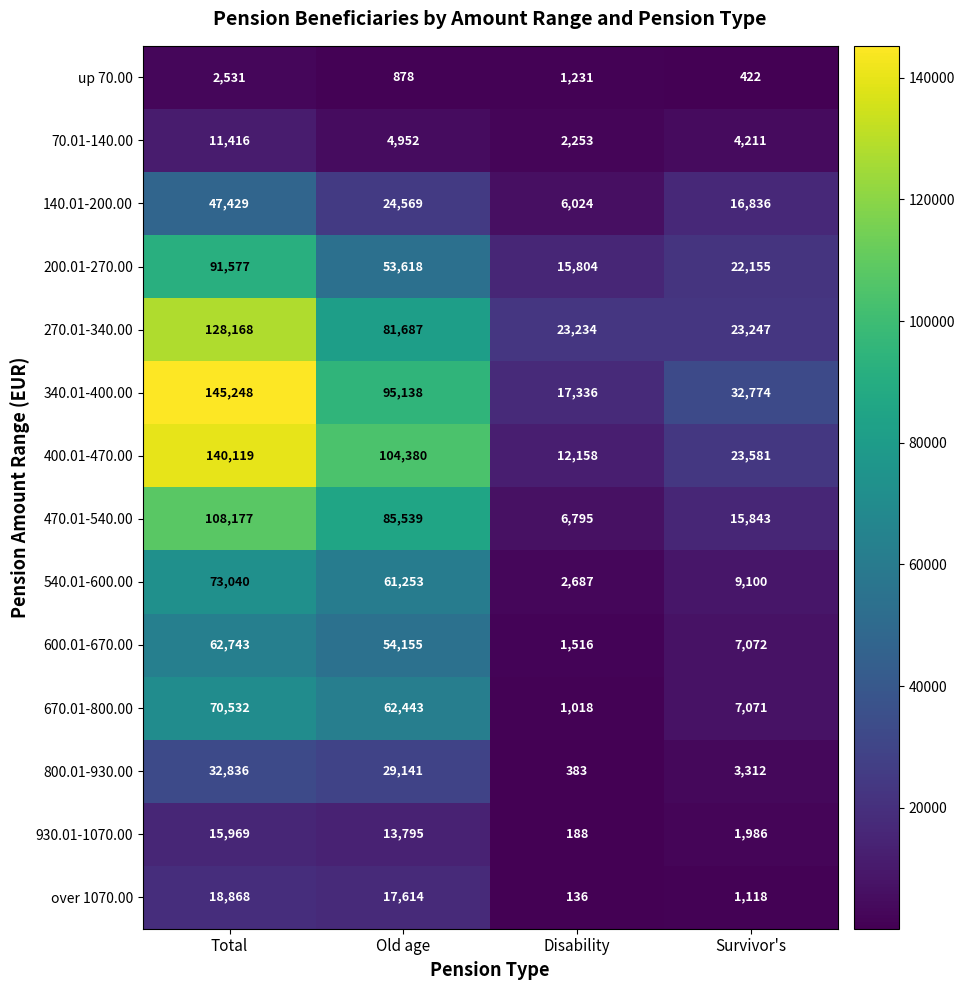

What is the difference between the highest and lowest values at Disability?

23098